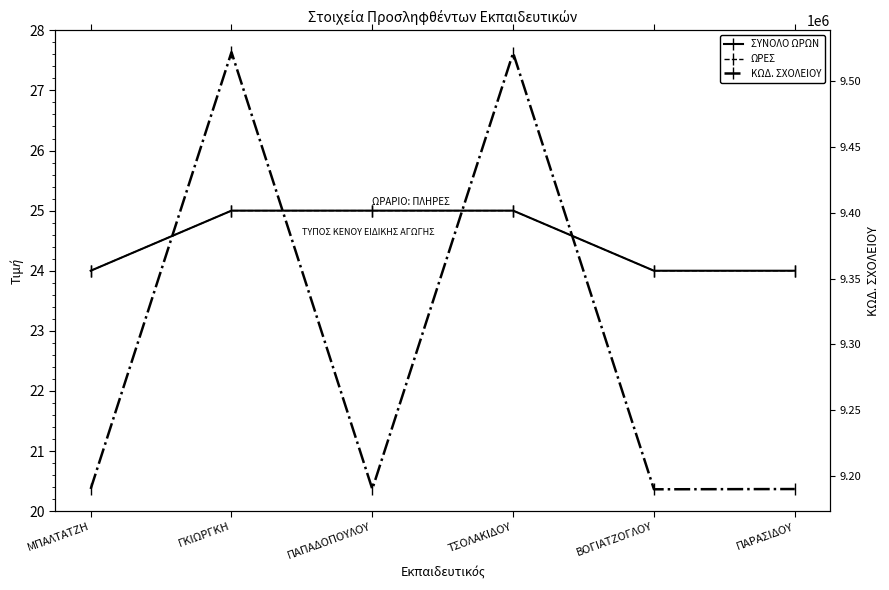

True or false: ΣΥΝΟΛΟ ΩΡΩΝ and ΩΡΕΣ cross at least once.

False